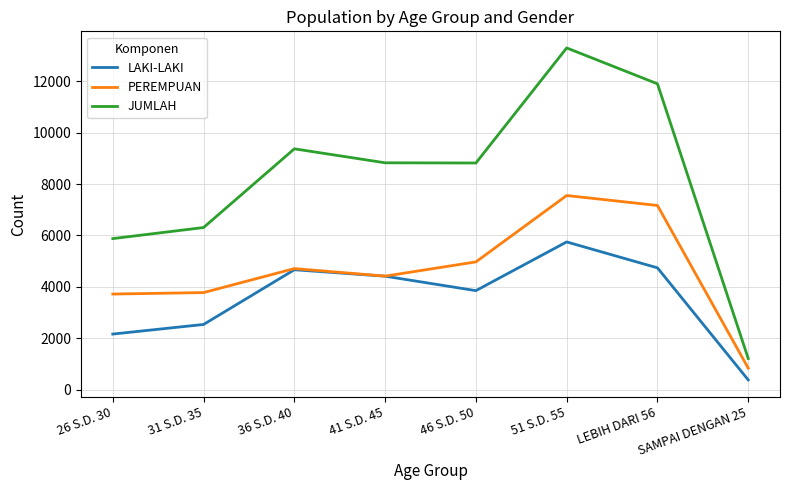

What is the total value across all series at 31 S.D. 35?

12614